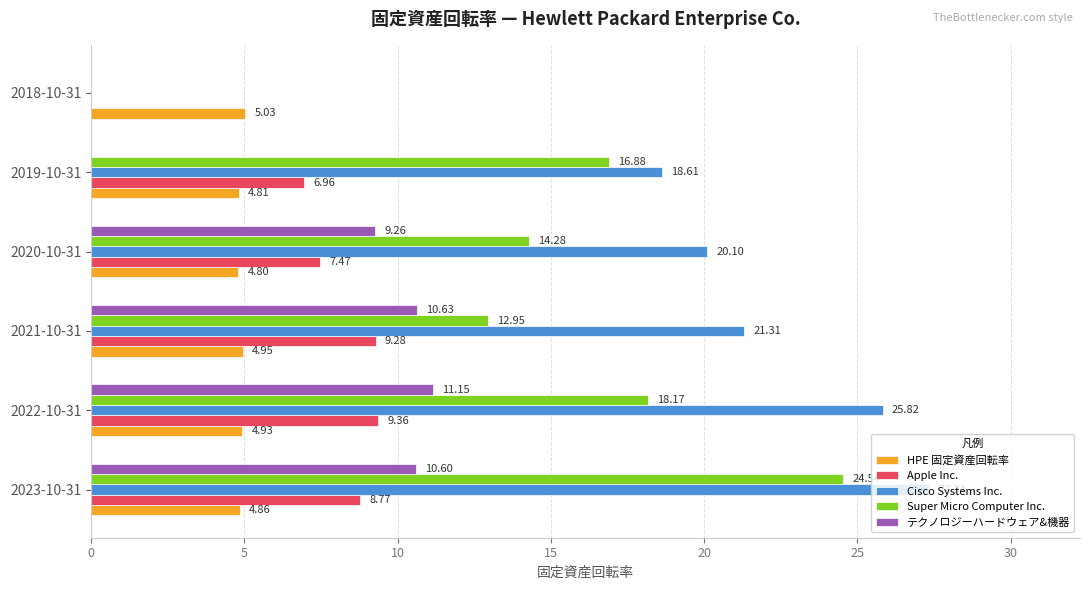

Which series has the widest spread of values?

Cisco Systems Inc.